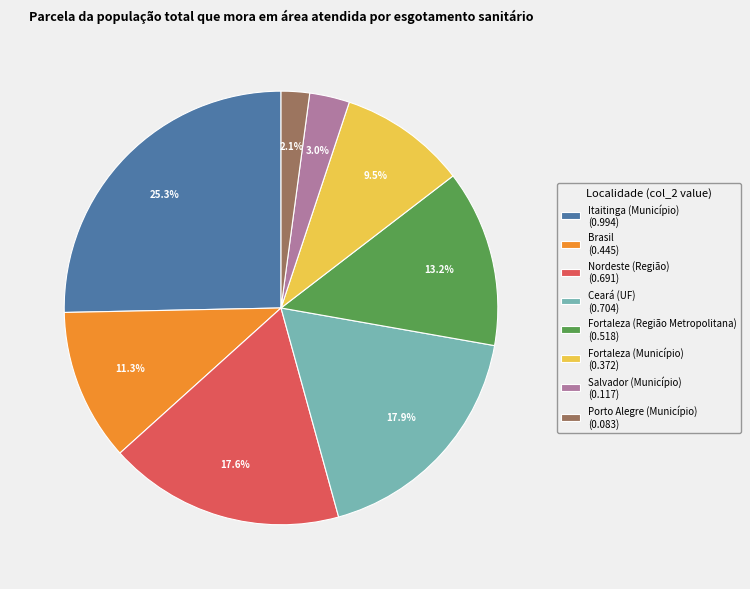

Is Itaitinga (Município) (0.994) the majority of the pie?

No